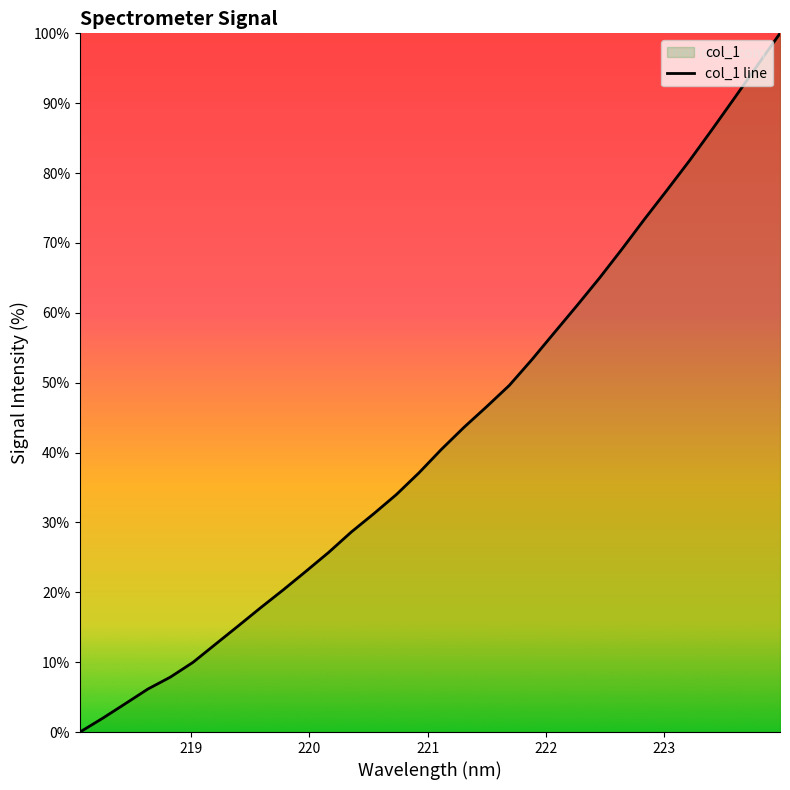

What is the difference between the maximum and minimum values?

100.0